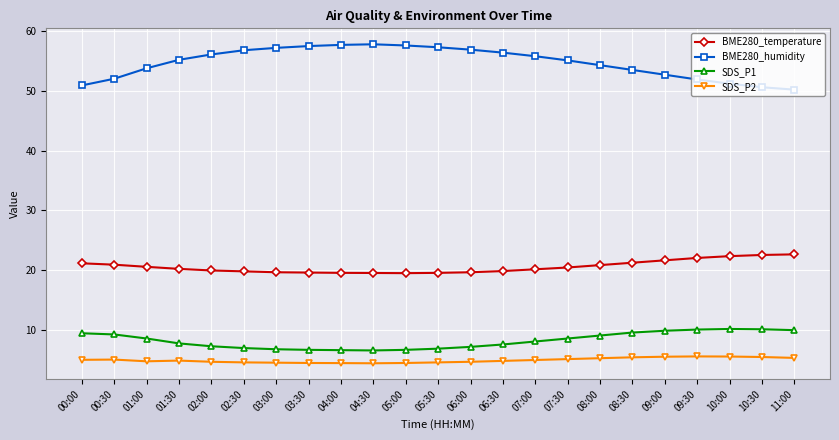

What is the label of the 14th point from the left?

06:30